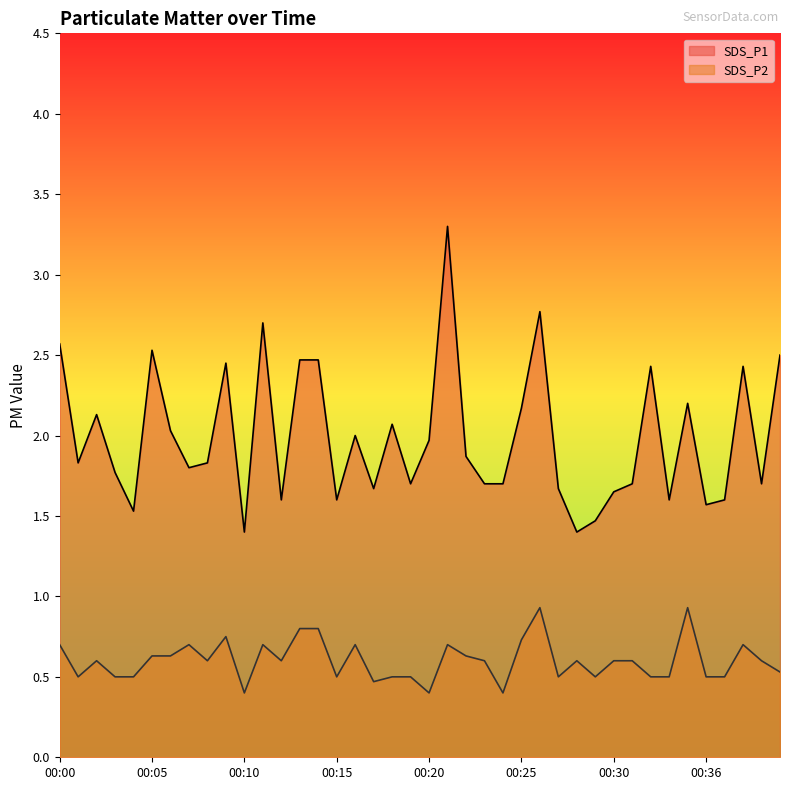

How many series are shown in this chart?

2